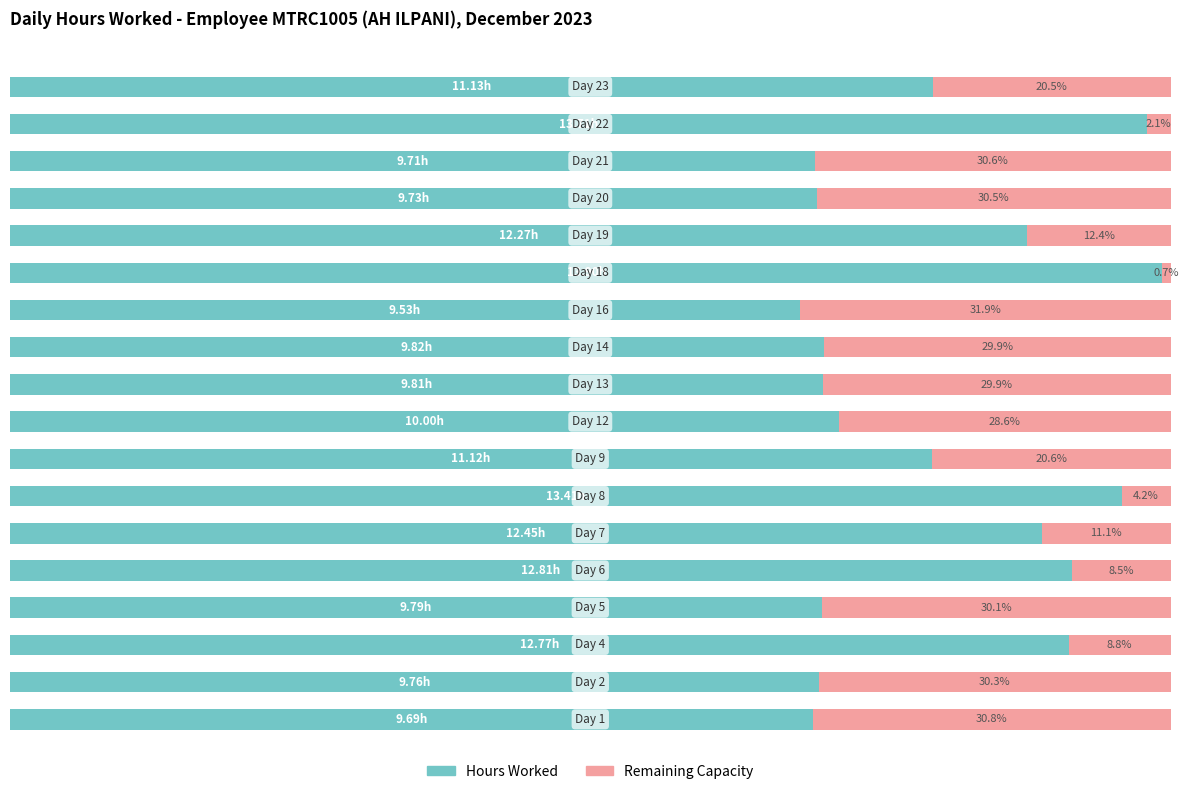

What are all the series names shown in the legend?

Hours Worked, Remaining Capacity